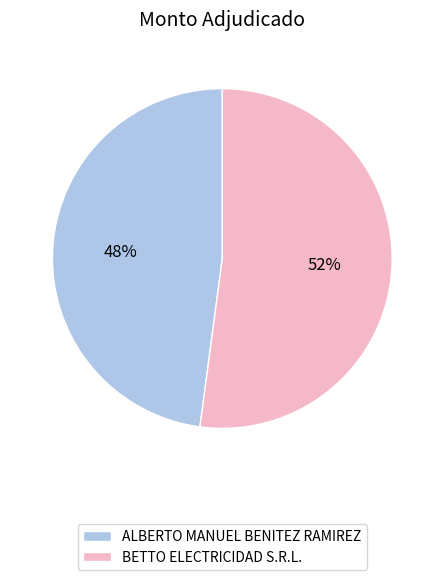

To the nearest percent, what is the combined percentage of BETTO ELECTRICIDAD S.R.L. and ALBERTO MANUEL BENITEZ RAMIREZ?

100%